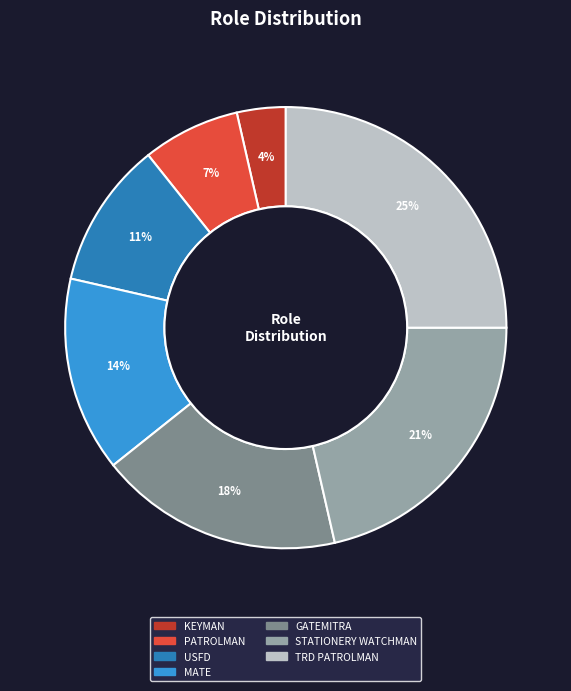

Is there a majority slice in this chart?

No